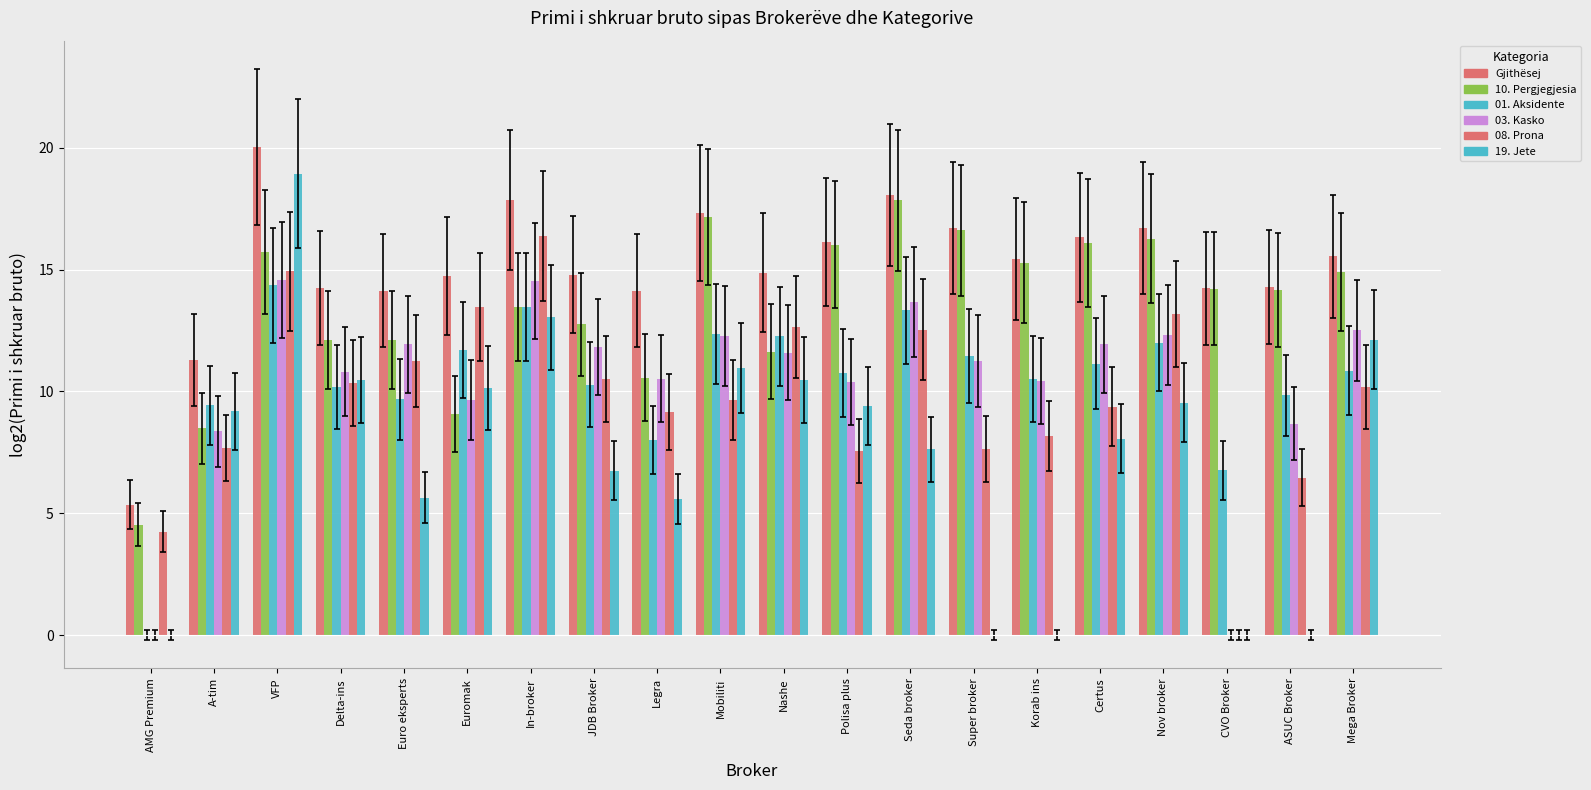

At which label is 03. Kasko closest to 7?

A-tim